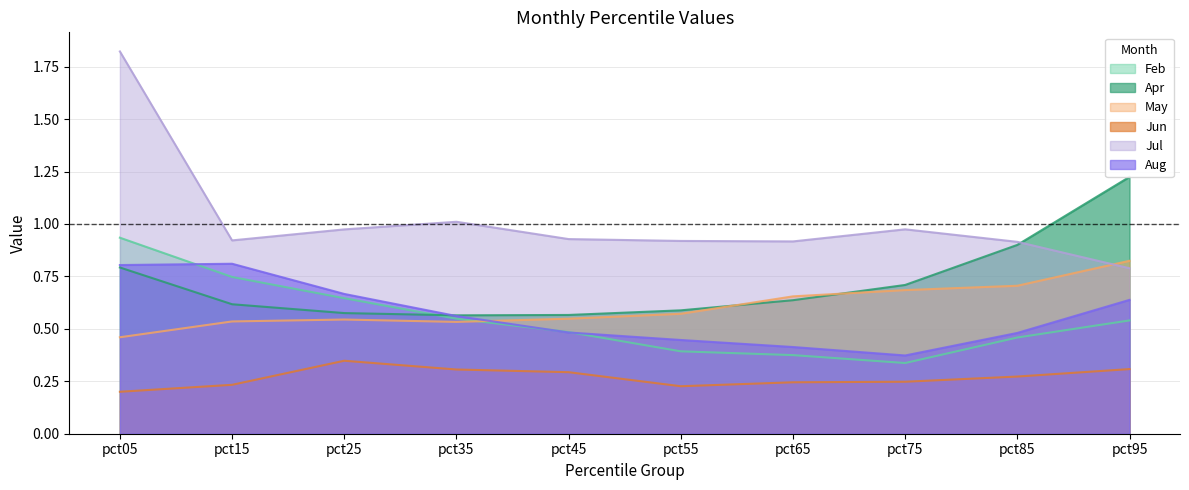

List the series in order of their peak value, lowest first.

Jun, Aug, May, Feb, Apr, Jul